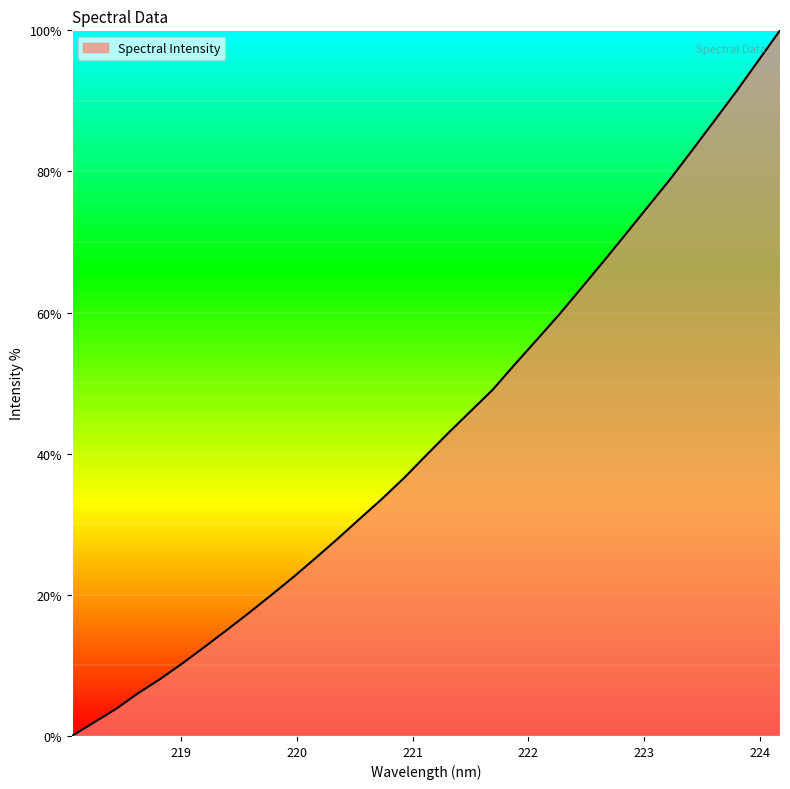

What is the difference between the maximum and minimum values?

100.0